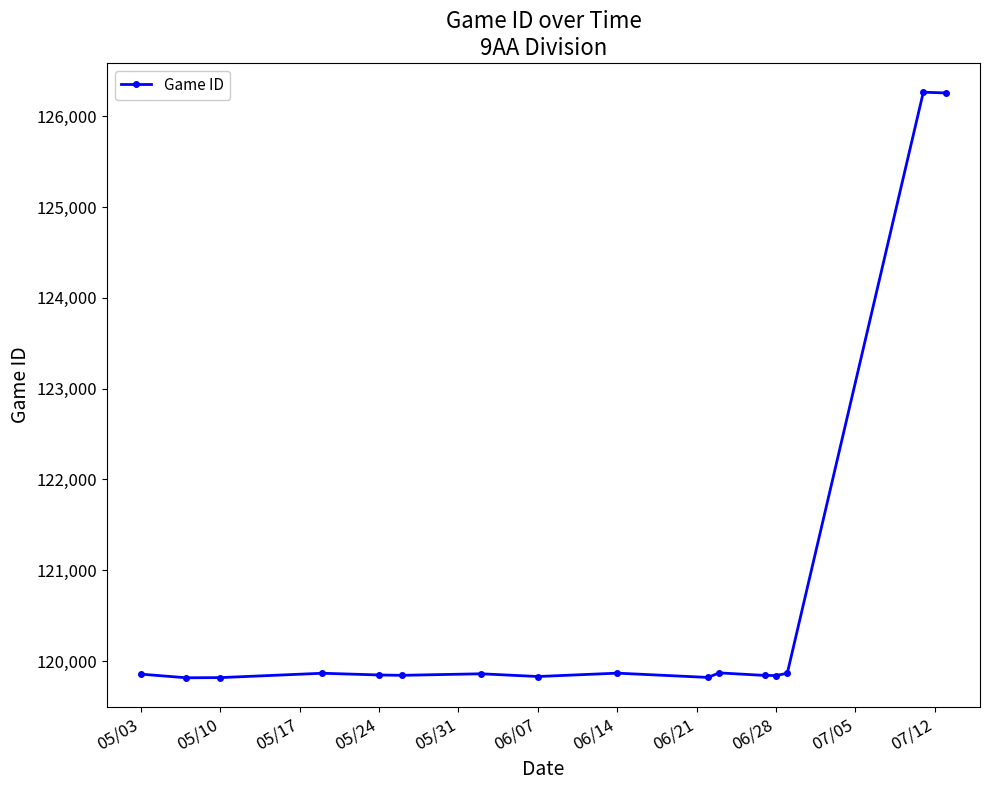

What is the average value?

120647